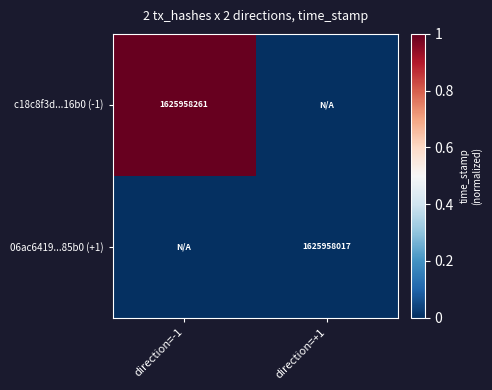

Is the value of c18c8f3d...16b0 (-1) at direction=-1 greater than the value of 06ac6419...85b0 (+1) at direction=+1?

Yes